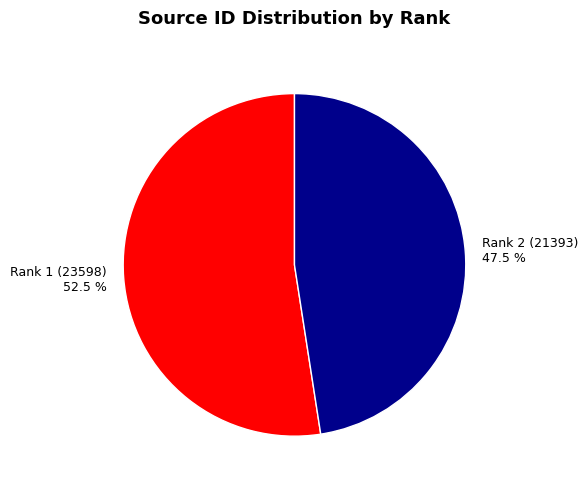

Is there a majority slice in this chart?

Yes